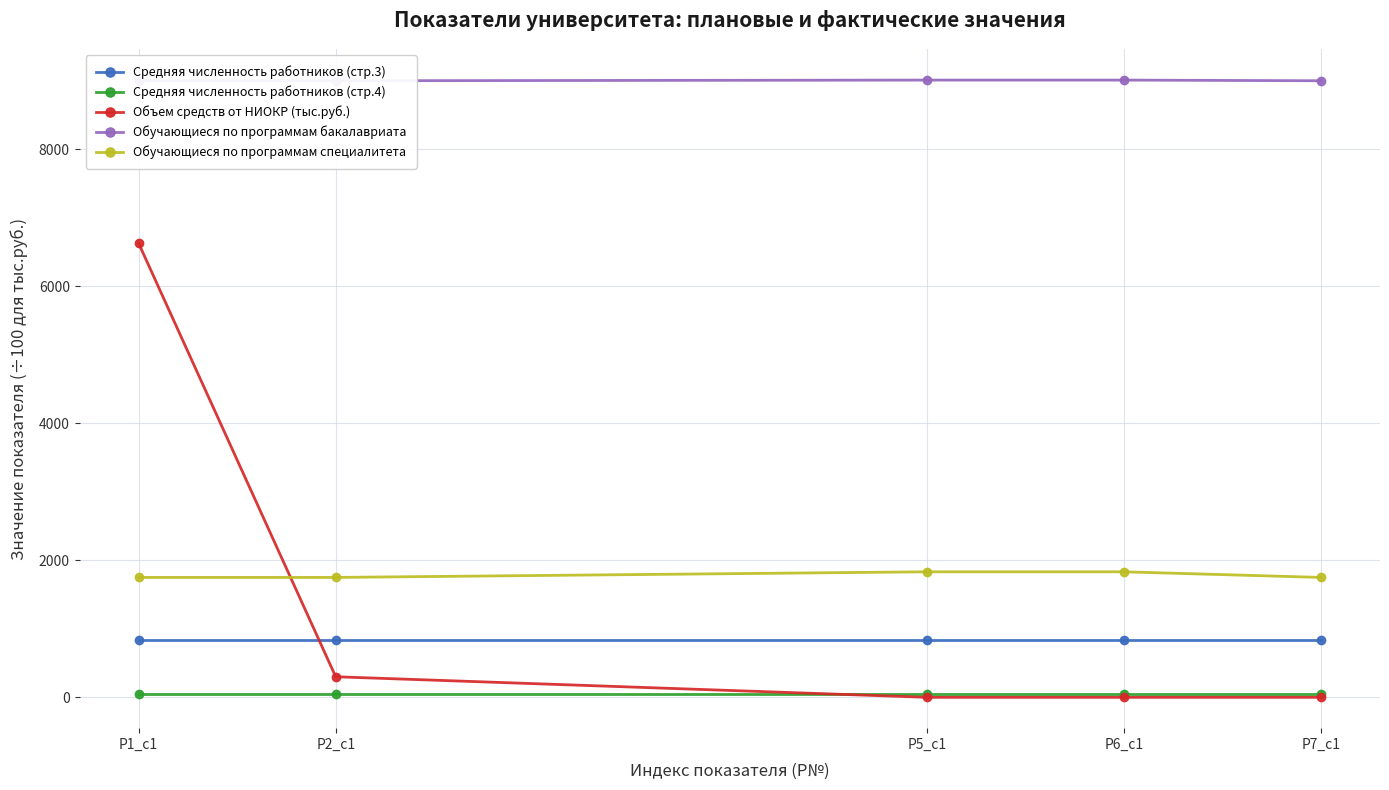

Which category has the highest value across all series?

Р5_c1